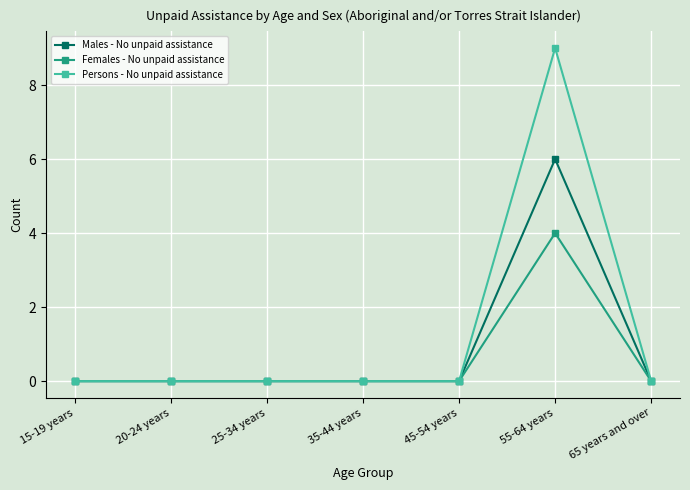

List the series in order of their peak value, lowest first.

Females - No unpaid assistance, Males - No unpaid assistance, Persons - No unpaid assistance